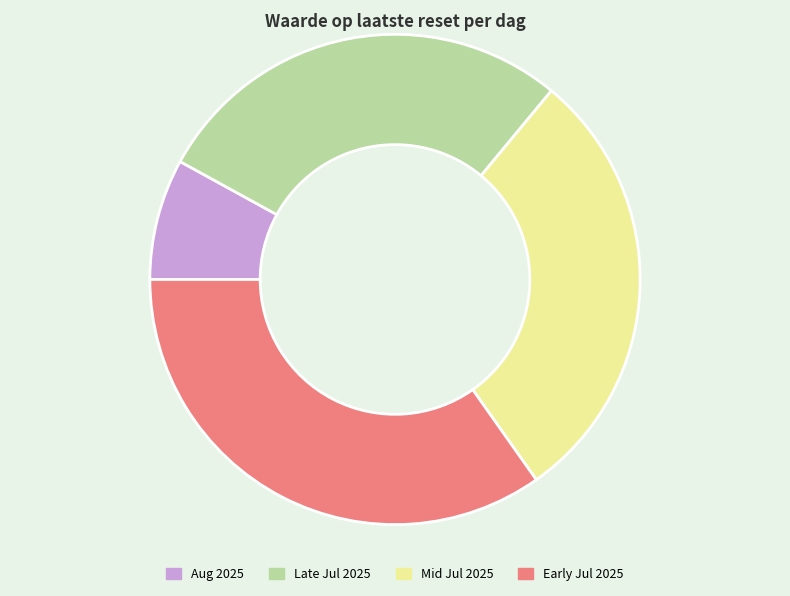

Rank the categories by value from highest to lowest.

Early Jul 2025, Mid Jul 2025, Late Jul 2025, Aug 2025